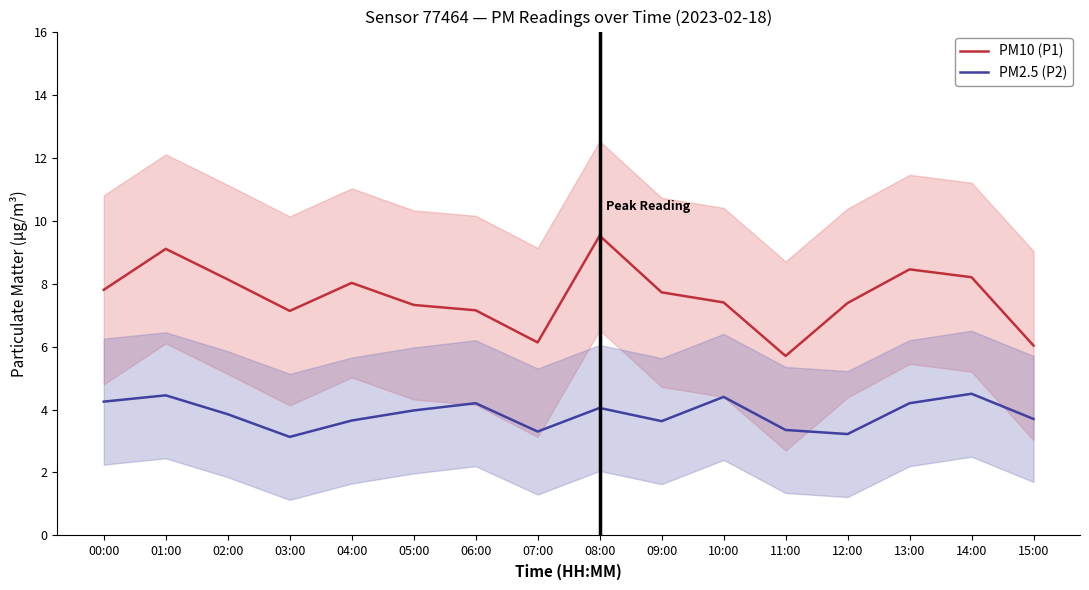

Reading left to right, what are all the values shown in this chart?

PM10 (P1): 00:00=7.8	01:00=9.1	02:00=8.1	03:00=7.1	04:00=8.0	05:00=7.3	06:00=7.2	07:00=6.1	08:00=9.5	09:00=7.7	10:00=7.4	11:00=5.7	12:00=7.4	13:00=8.4	14:00=8.2	15:00=6.0
PM2.5 (P2): 00:00=4.2	01:00=4.5	02:00=3.9	03:00=3.1	04:00=3.6	05:00=4.0	06:00=4.2	07:00=3.3	08:00=4.0	09:00=3.6	10:00=4.4	11:00=3.4	12:00=3.2	13:00=4.2	14:00=4.5	15:00=3.7